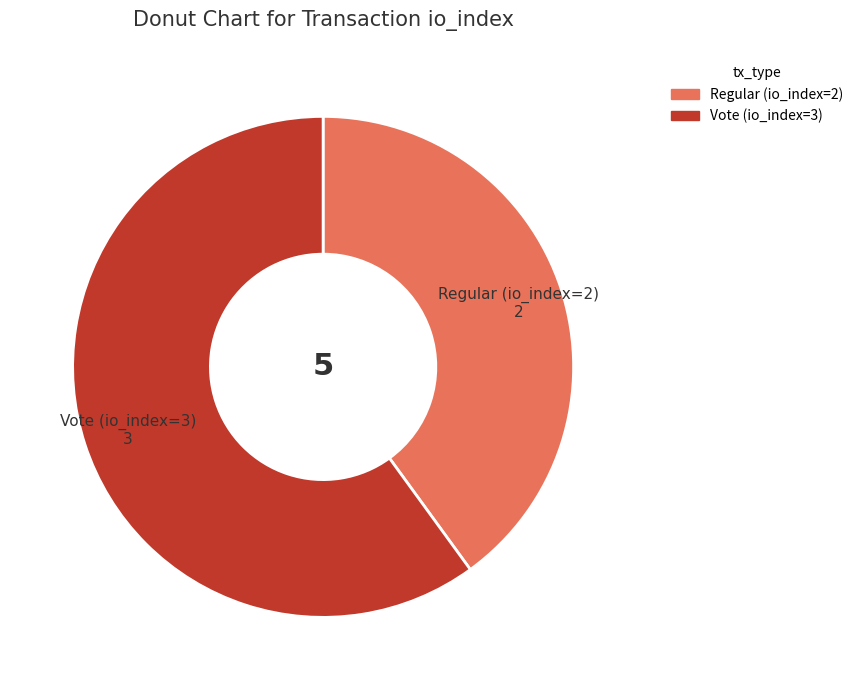

Does any single category account for the majority?

Yes